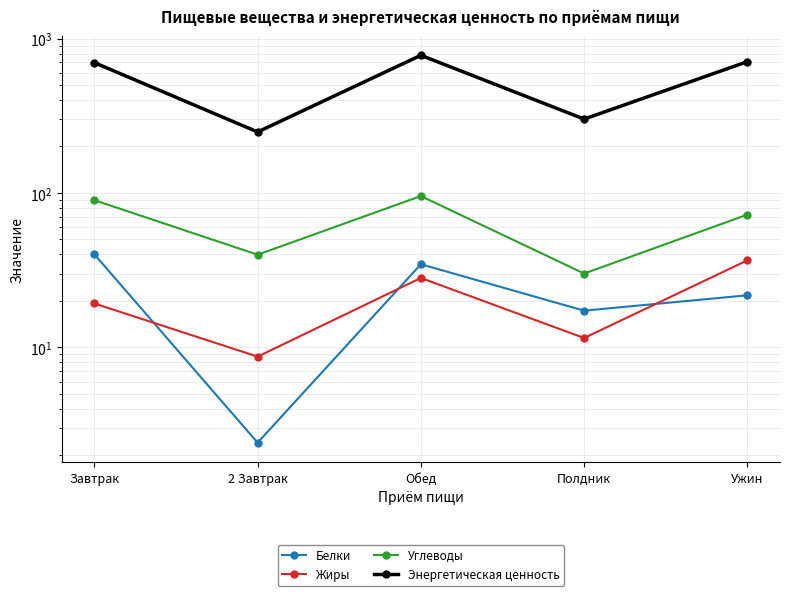

What is the value of the Энергетическая ценность point at the 3rd from the left?

779.1